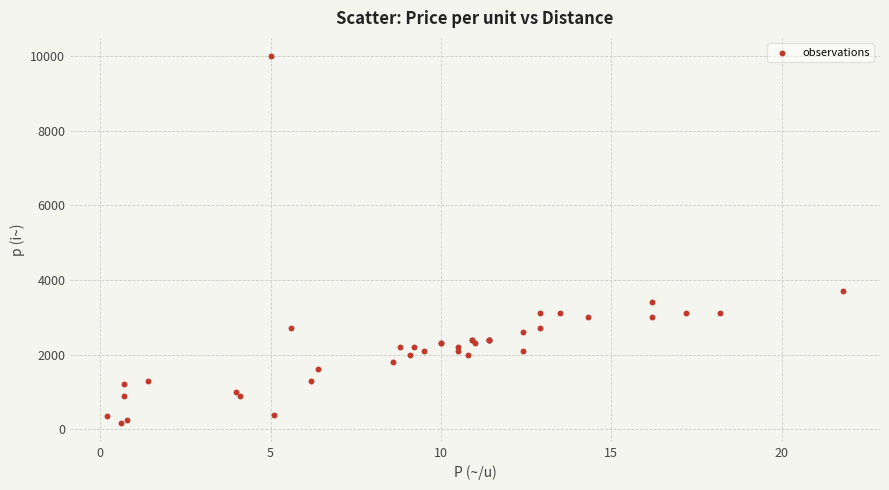

What Y value in the scatter plot is closest to 5075?

3700